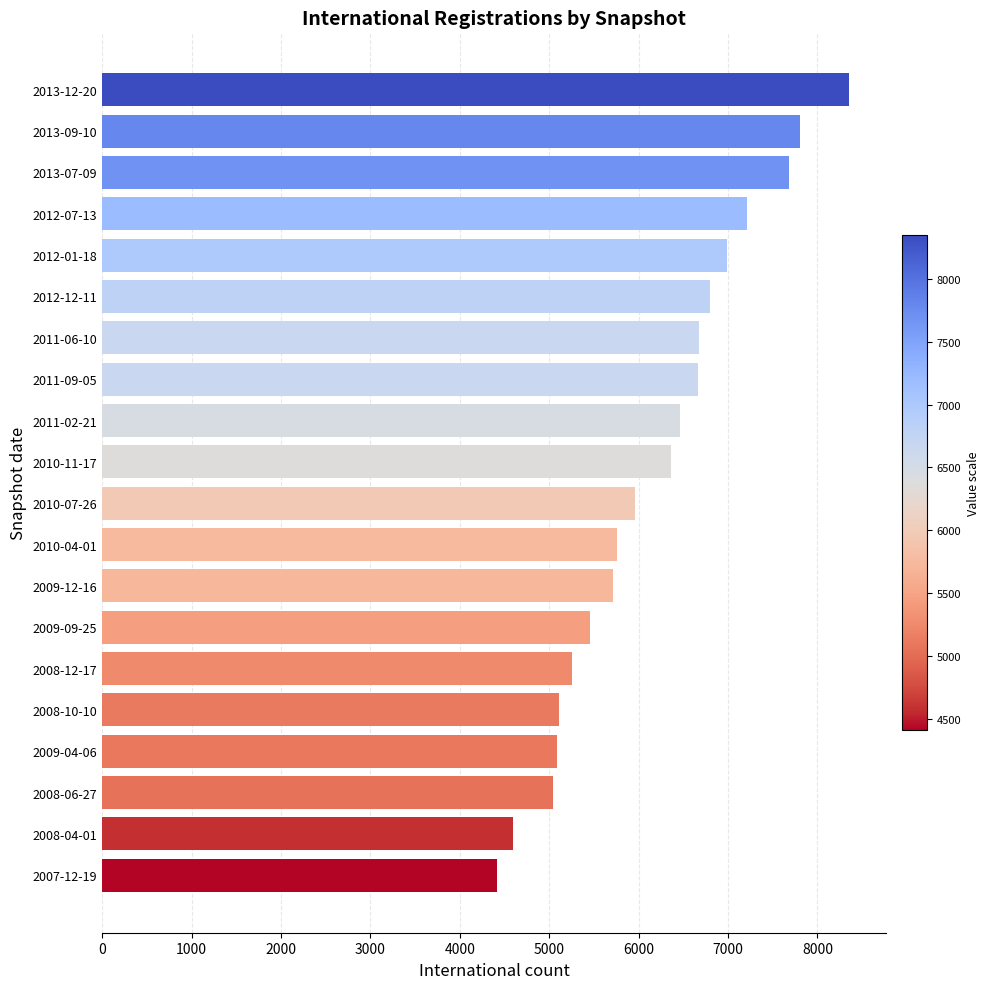

Is it true that the value at 2013-09-10 is 4306?

False